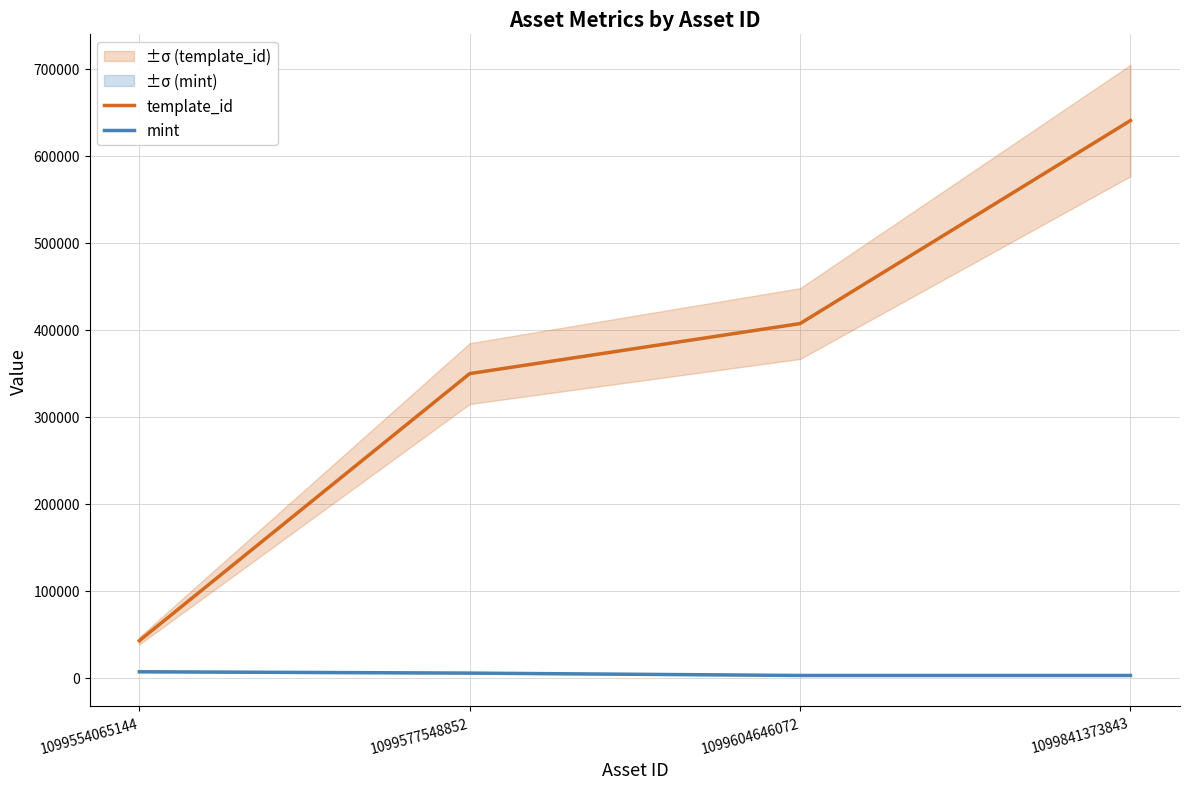

What is the maximum value for mint?

6725